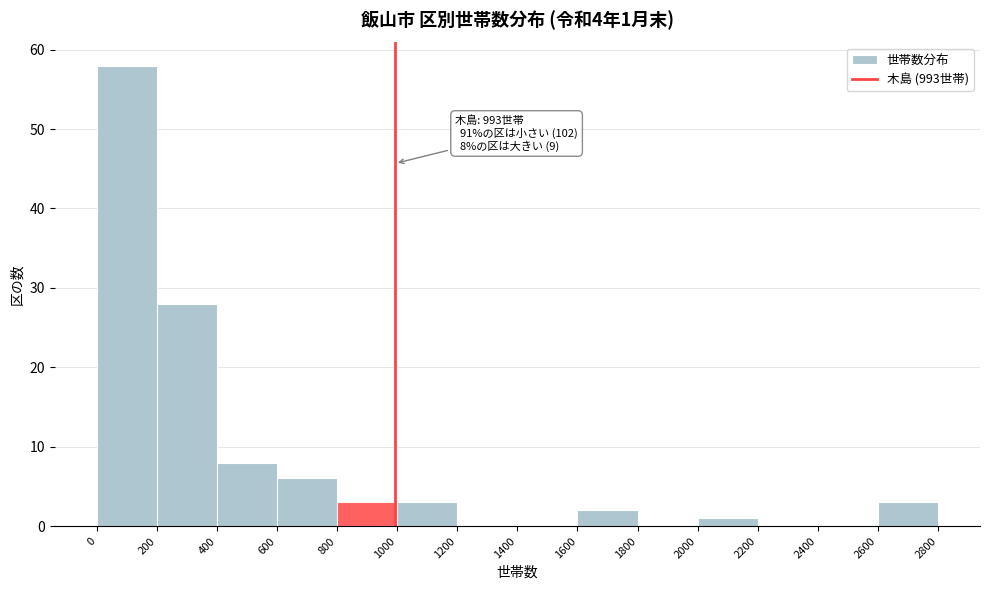

Over which range of the x-axis is the bar tallest?

0 to 200